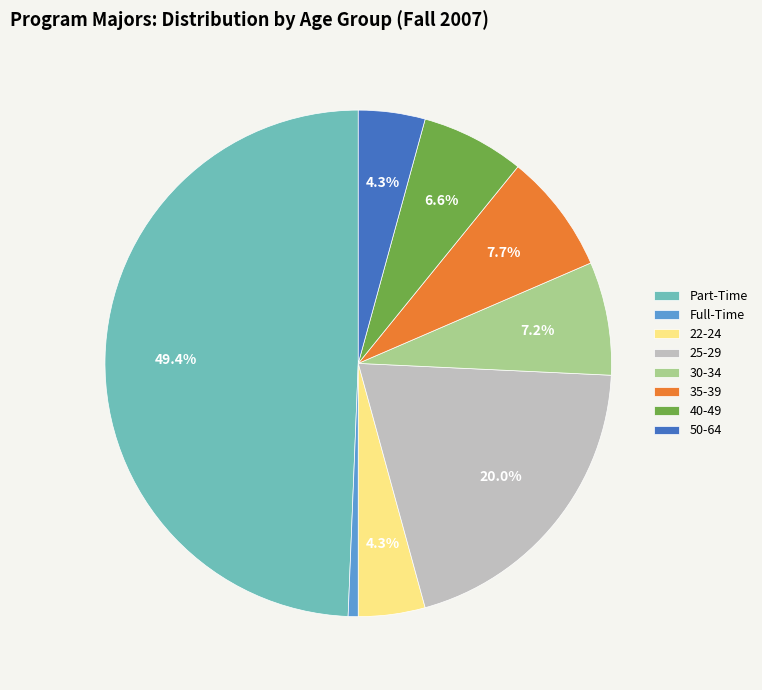

What portion of the pie excludes 25-29?

80.0%